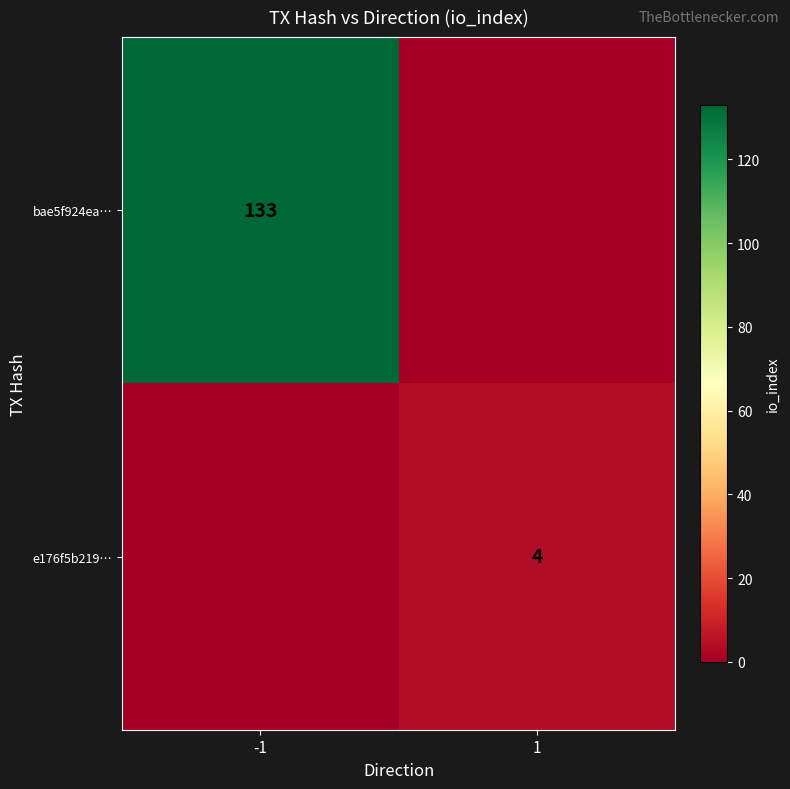

The e176f5b219… series shows 7 at 1. True or false?

False